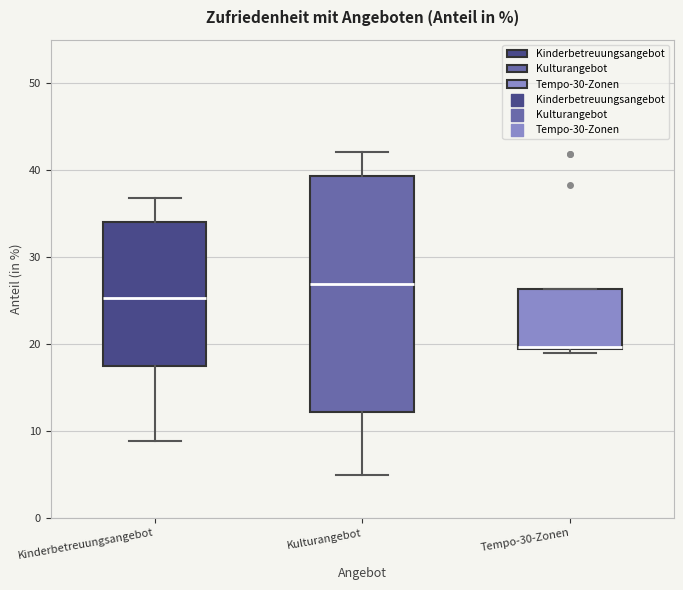

Where is the upper edge of the box for Tempo-30-Zonen on the y-axis? The values are not printed on the chart, so give them approximately, as read against the axis.

26